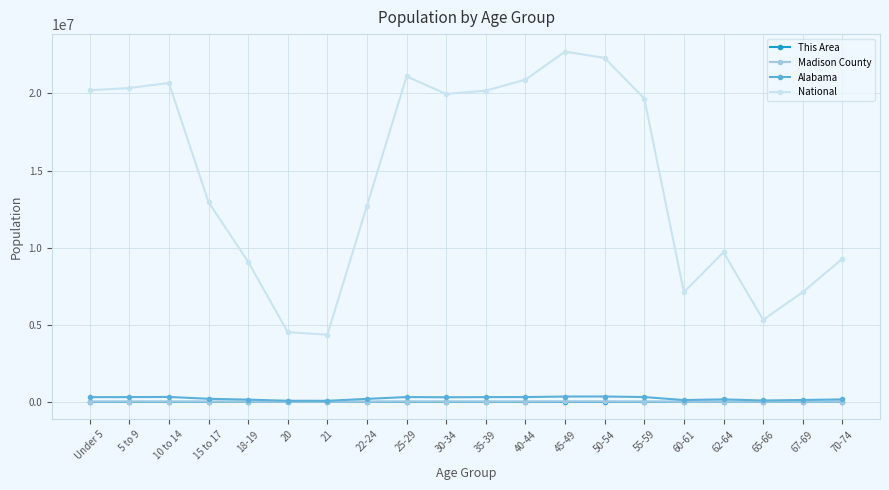

What is the highest value of the Madison County series?

28126